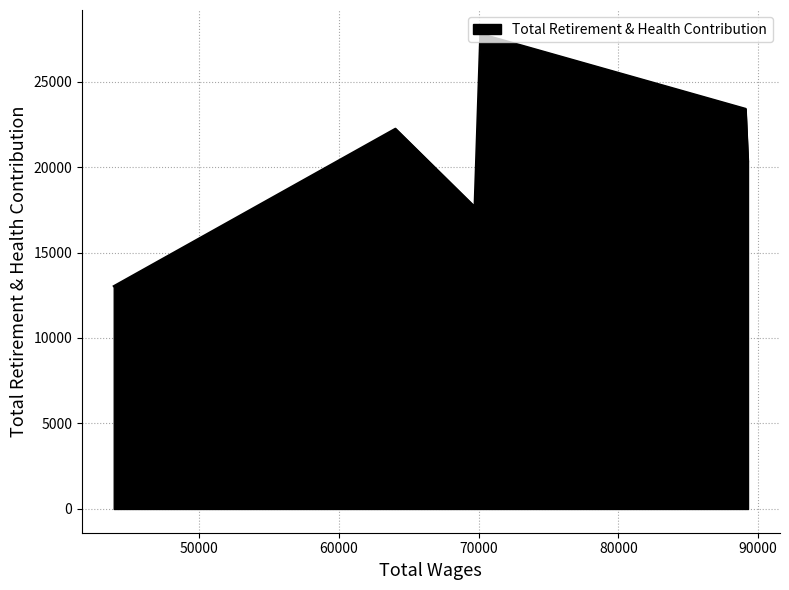

What is the approximate value at 89268.0?

20344